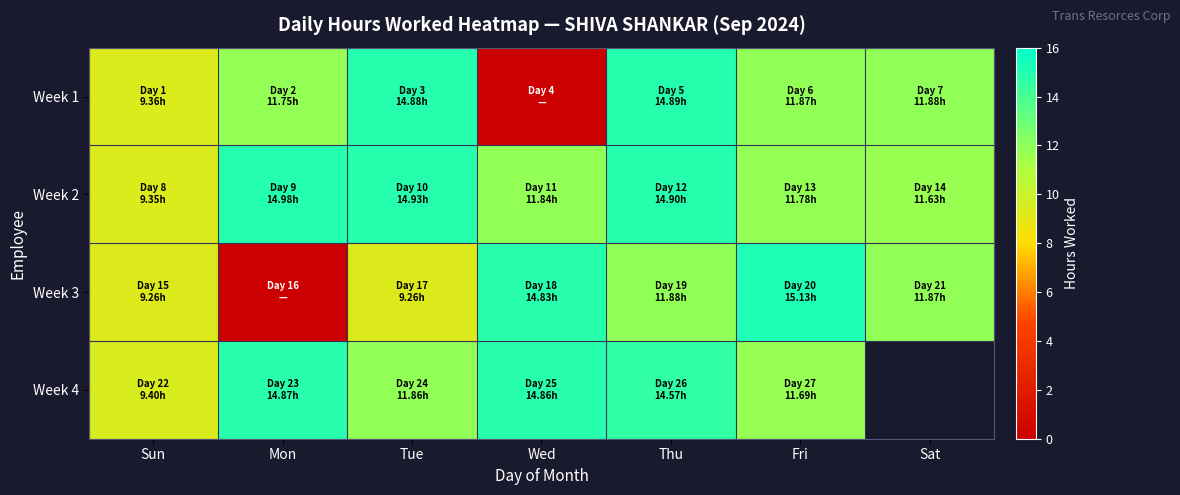

Is it true that Week 1 equals 2.9 at Mon?

False